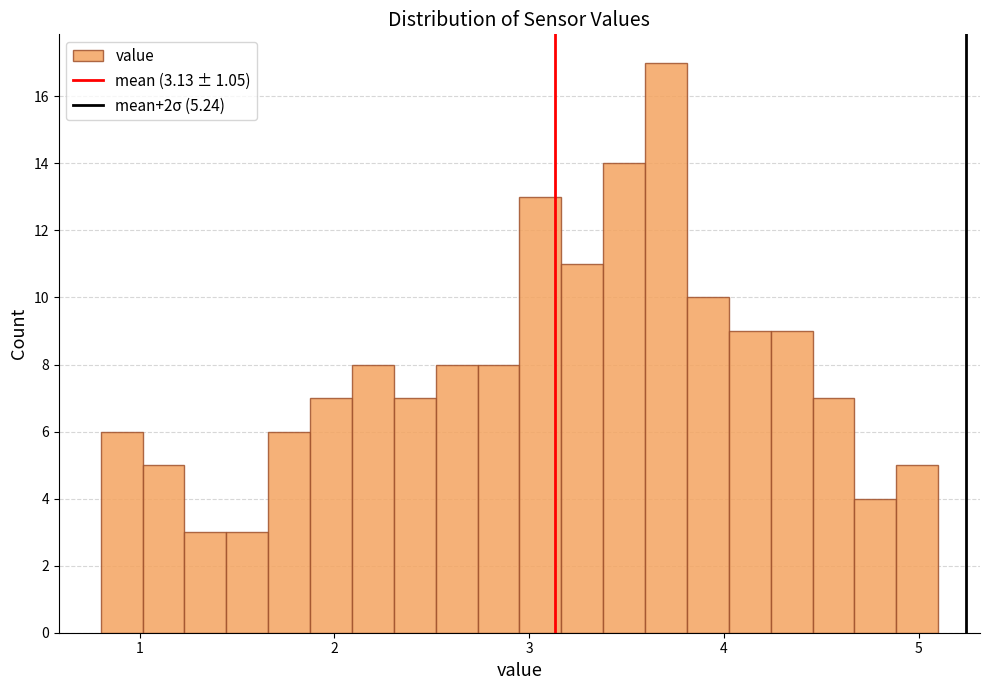

Read against the x-axis, roughly where is the centre of the tallest bar?

3.7